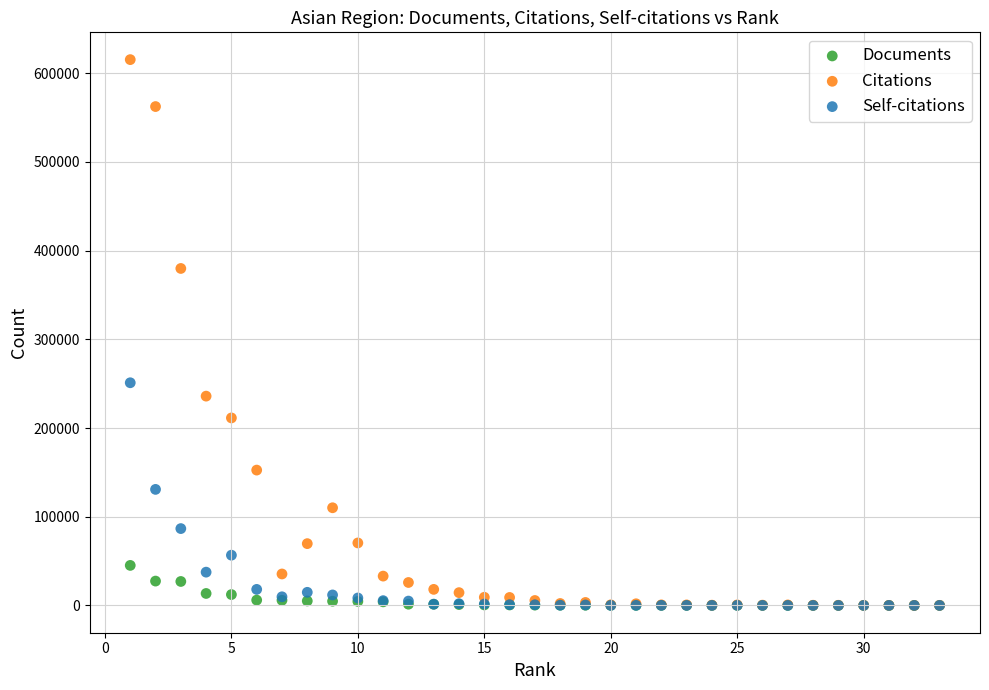

Which series has the largest Y range (max minus min)?

Citations